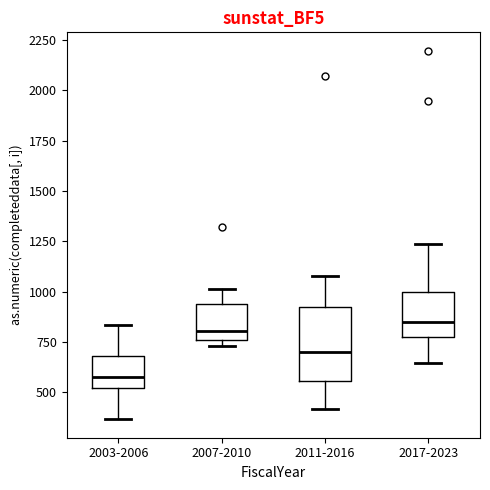

Where does the lower whisker of the box for 2003-2006 end on the y-axis? The values are not printed on the chart, so give them approximately, as read against the axis.

350